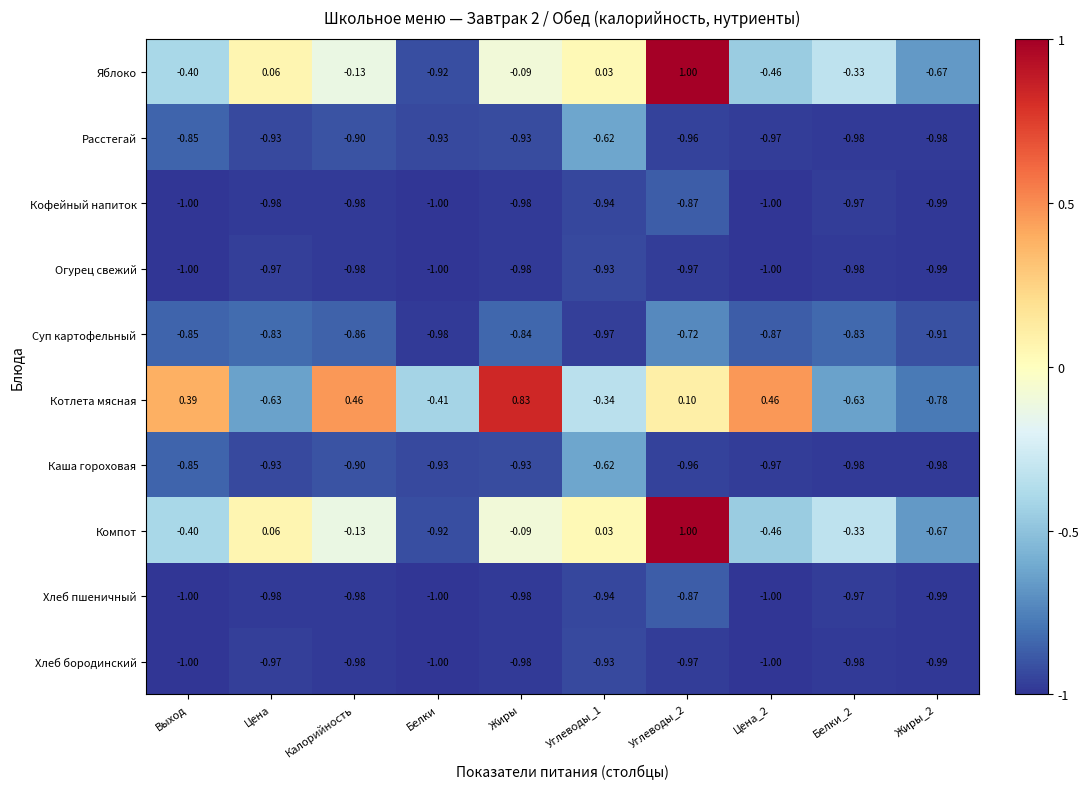

Is the value of Расстегай at Углеводы_2 greater than the value of Яблоко at Углеводы_2?

No